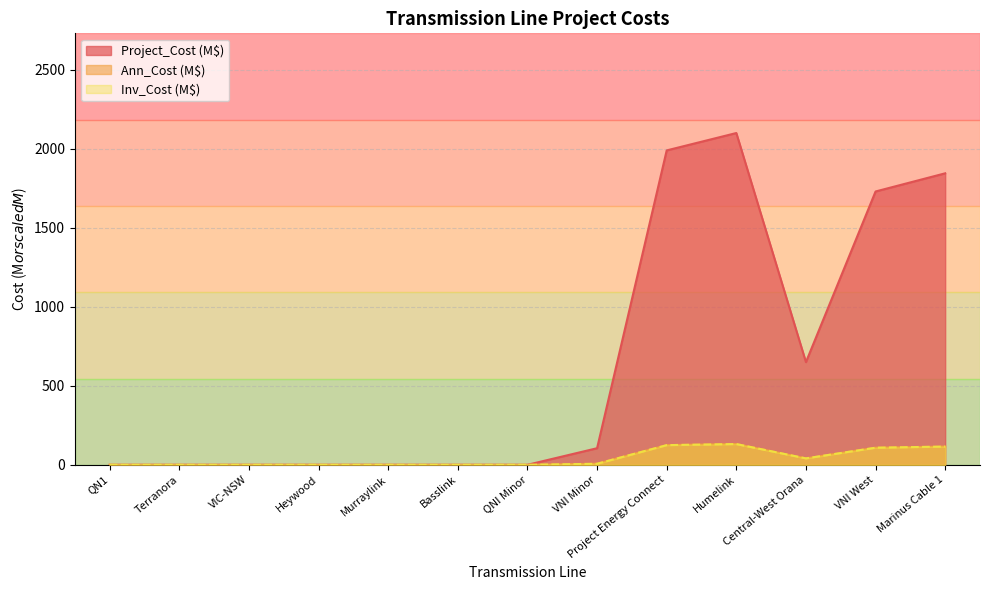

True or false: Ann_Cost has more than 1 interior local peaks.

False